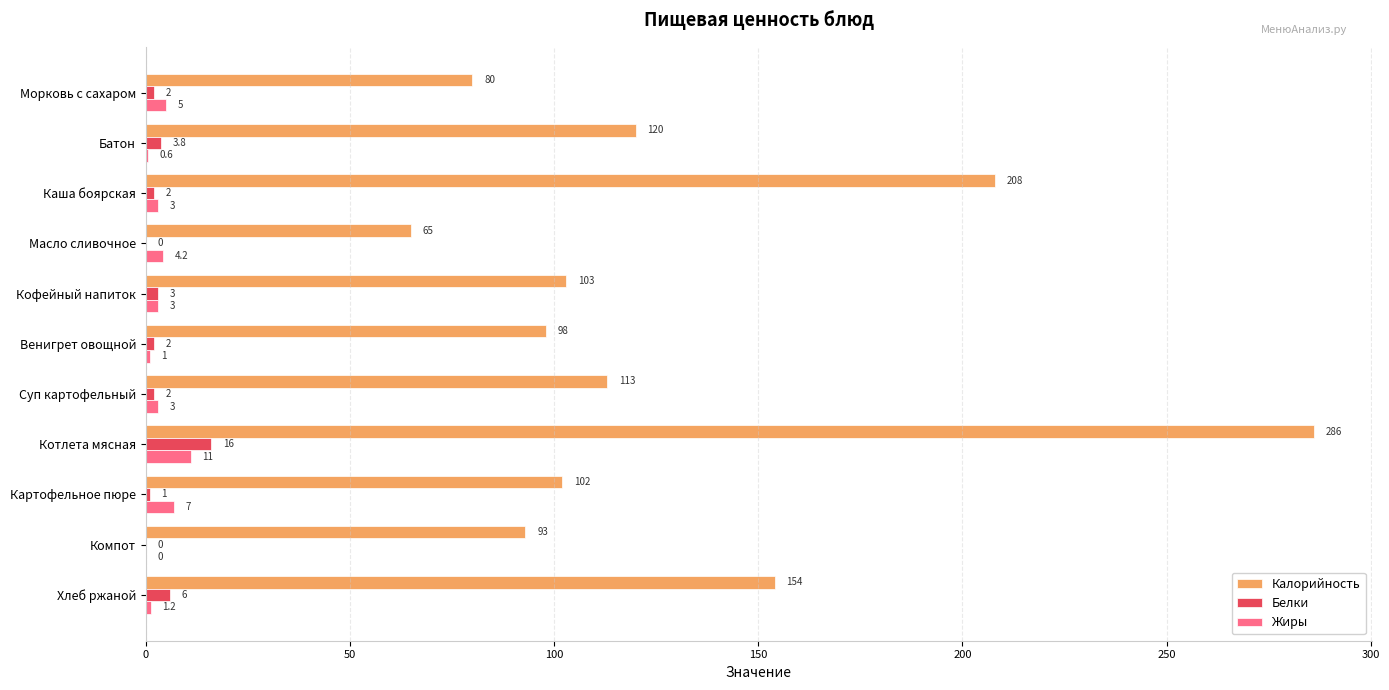

Count the number of data series in this chart.

3